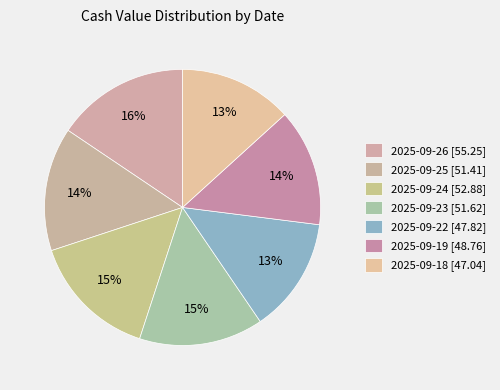

To the nearest percent, what is the combined percentage of 2025-09-18 and 2025-09-26?

29%